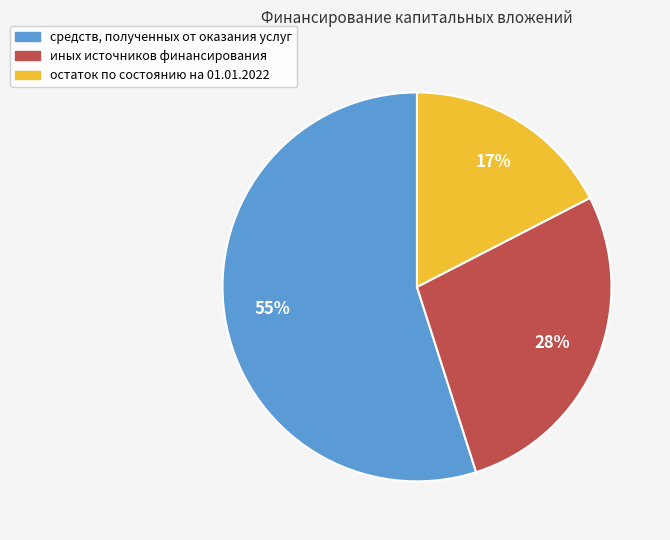

To the nearest percent, what is the average slice percentage?

33%